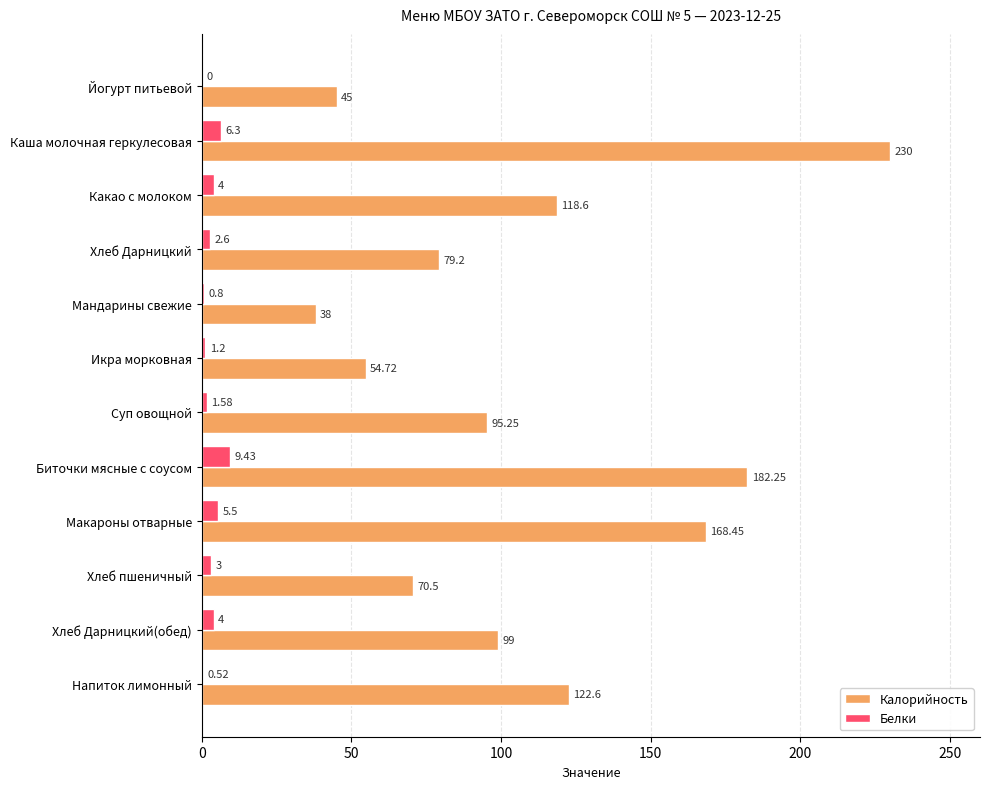

At which label is Калорийность closest to 134?

Напиток лимонный